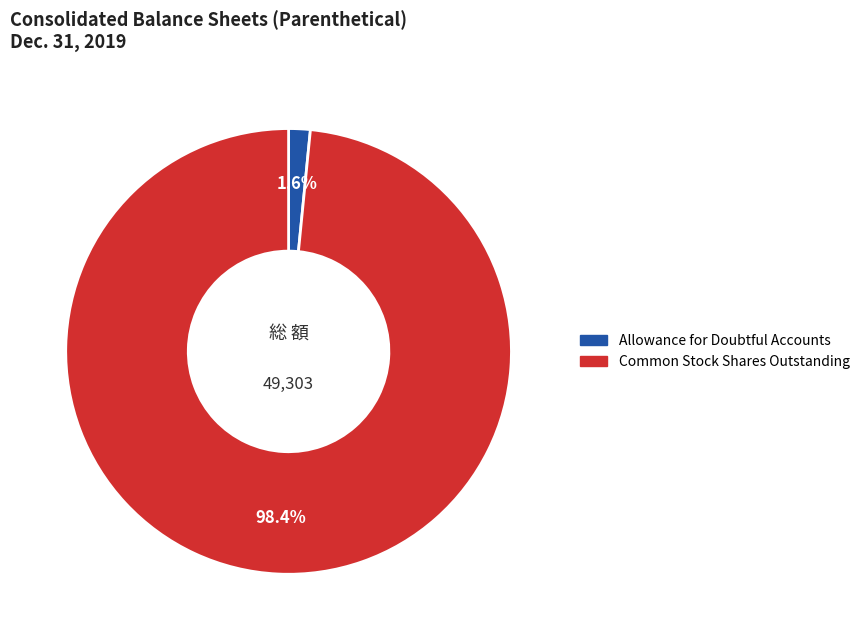

Which category has the smallest portion of the pie?

Allowance for Doubtful Accounts